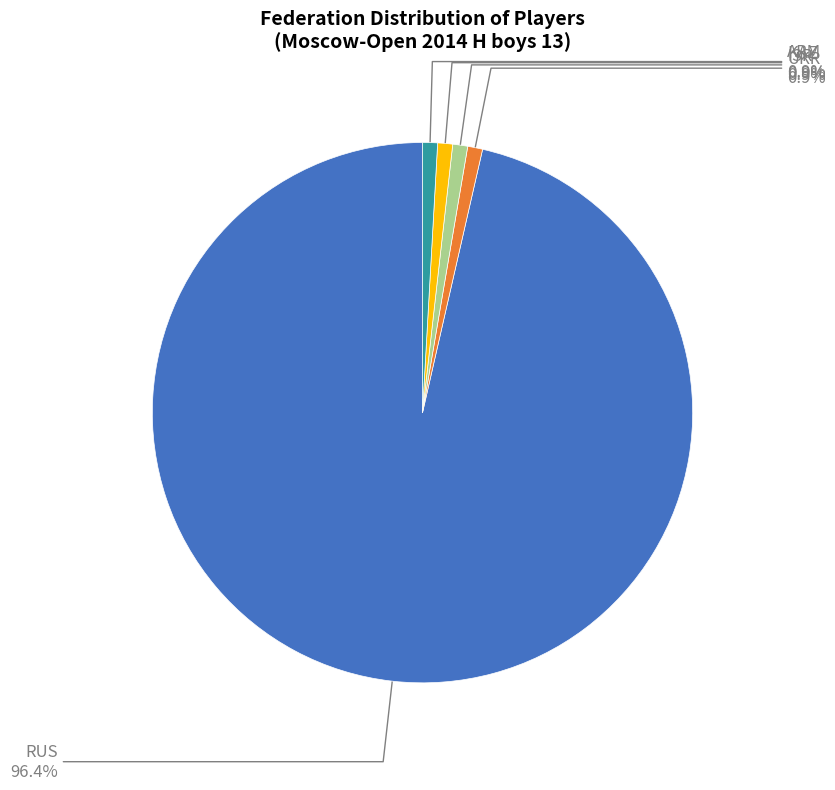

Is there a majority slice in this chart?

Yes